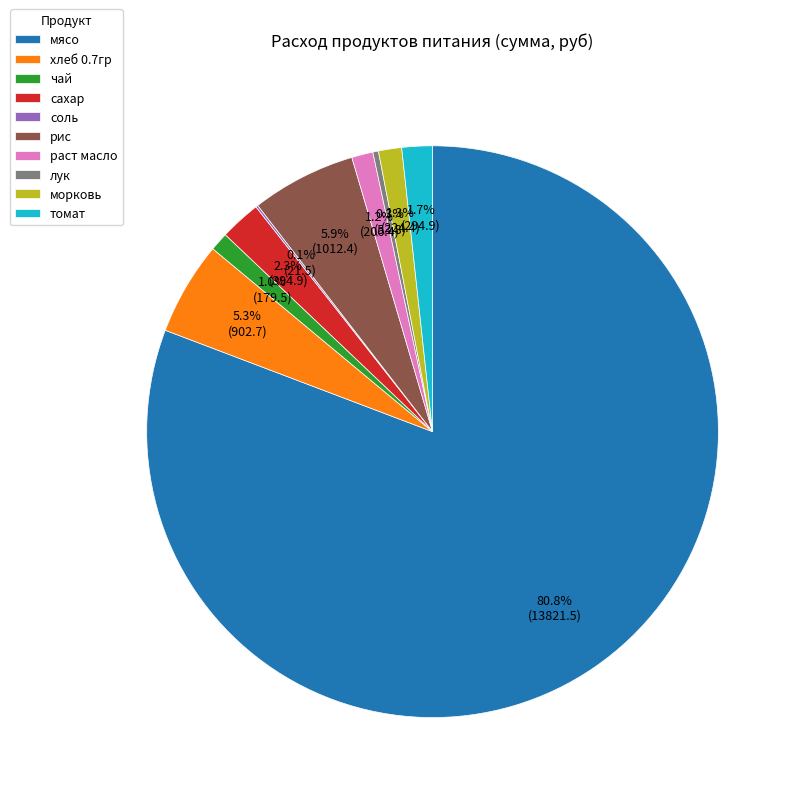

How much of the chart is everything except хлеб 0.7гр?

94.7%